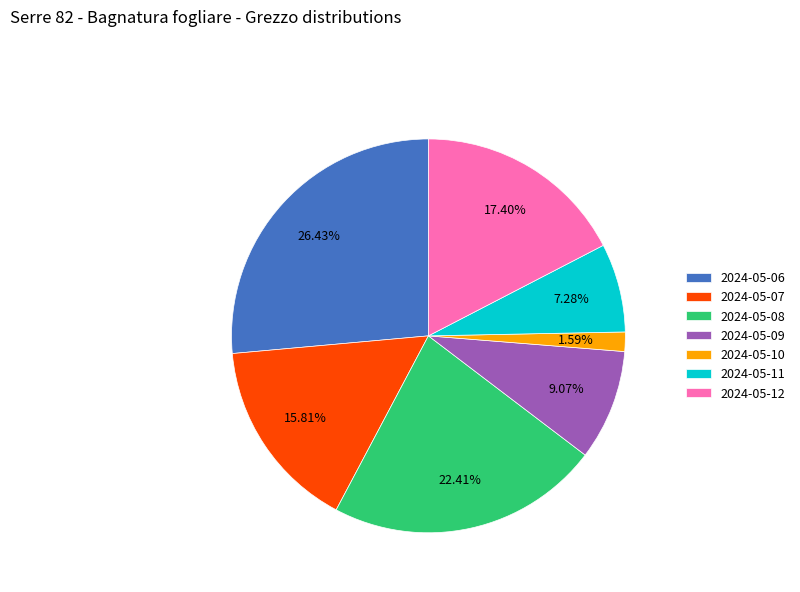

How many segments does this pie chart have?

7